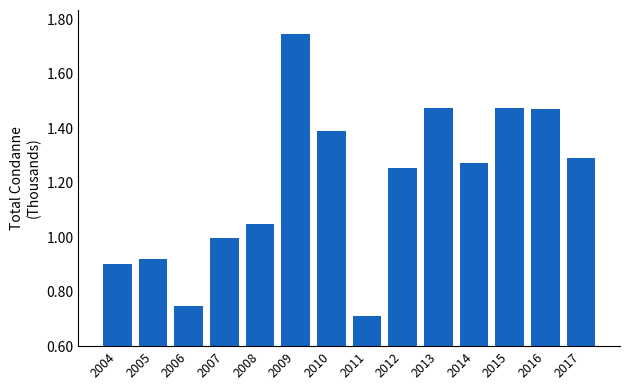

The value at 2004 is 1210. True or false?

False